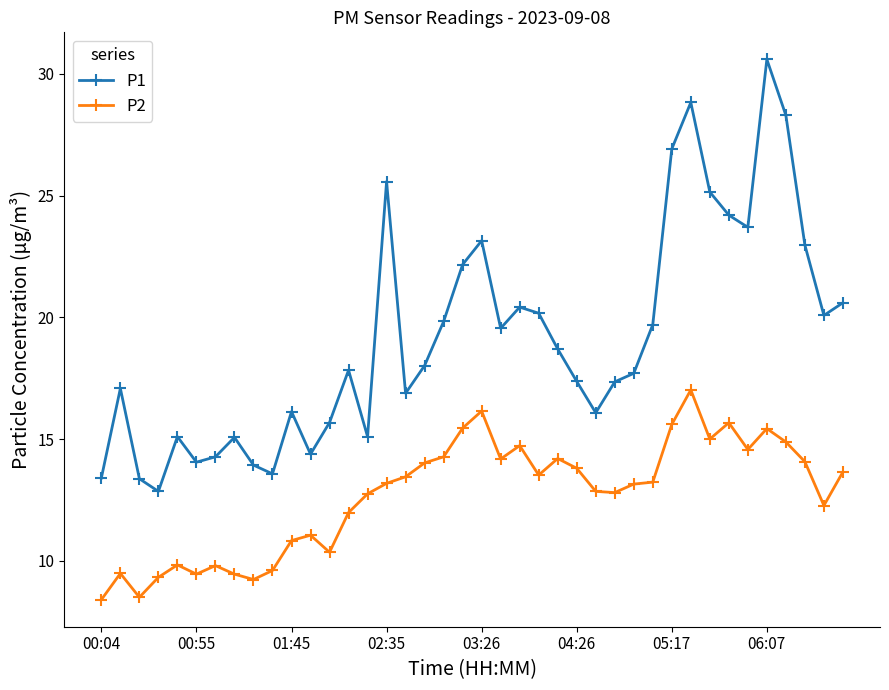

What is the sum of all P1 values?

765.8